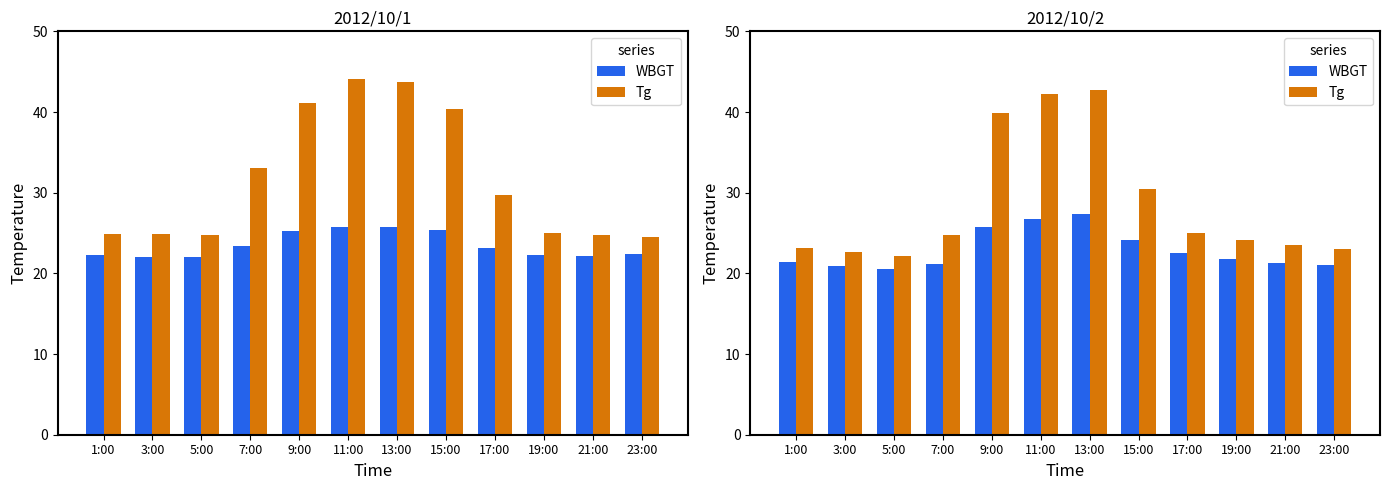

Which category has the lowest value in the WBGT series?

5:00